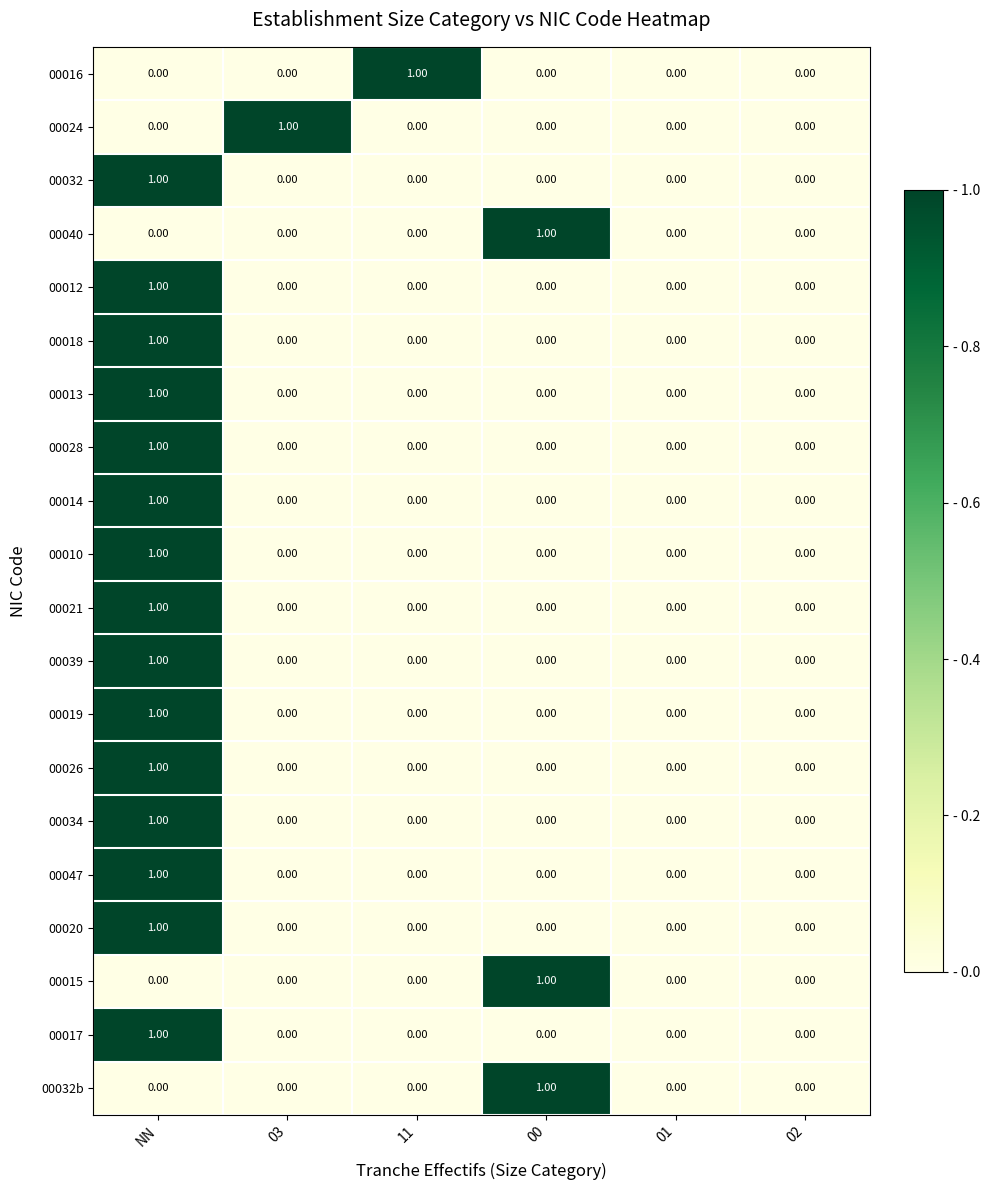

At which category is the sum across all series the highest?

NN